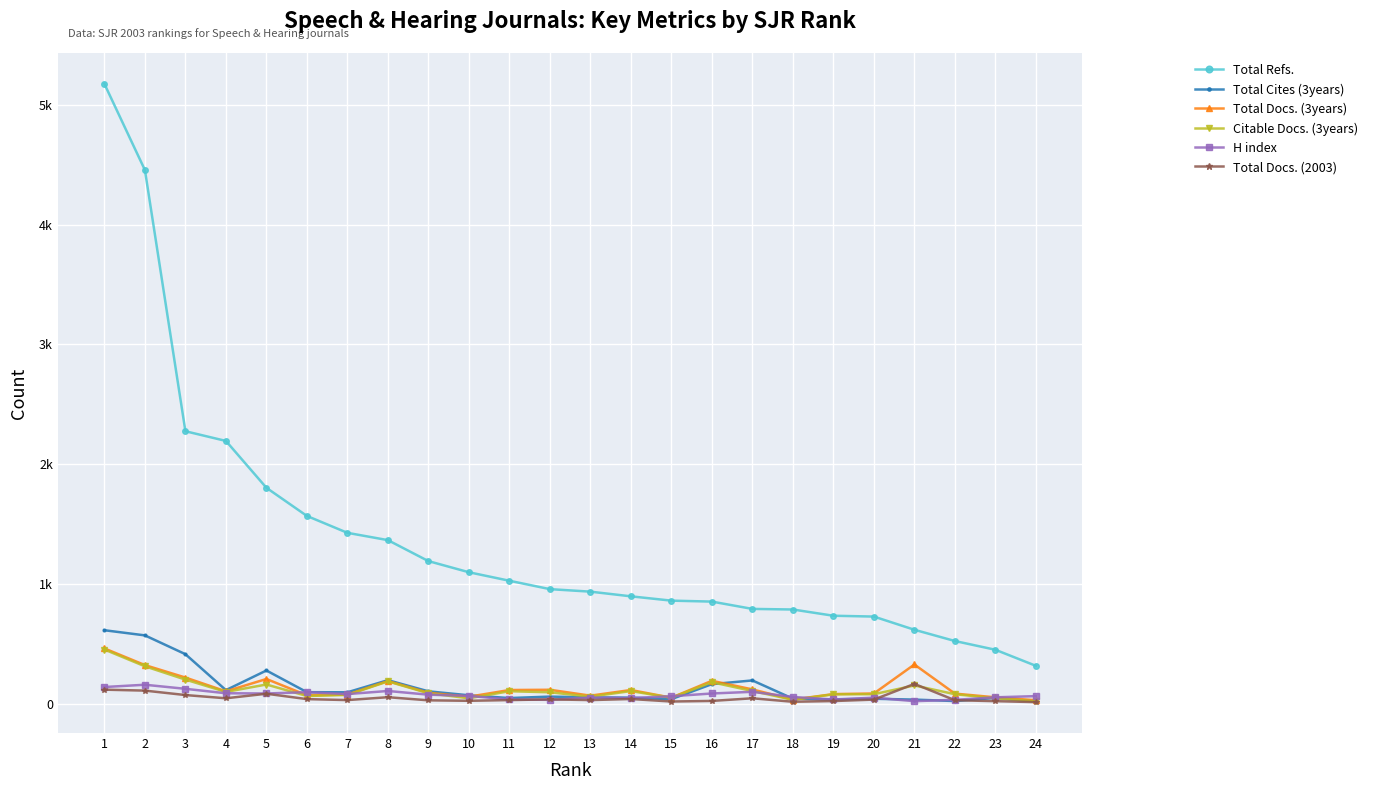

Which label corresponds to the smallest value in the chart?

24